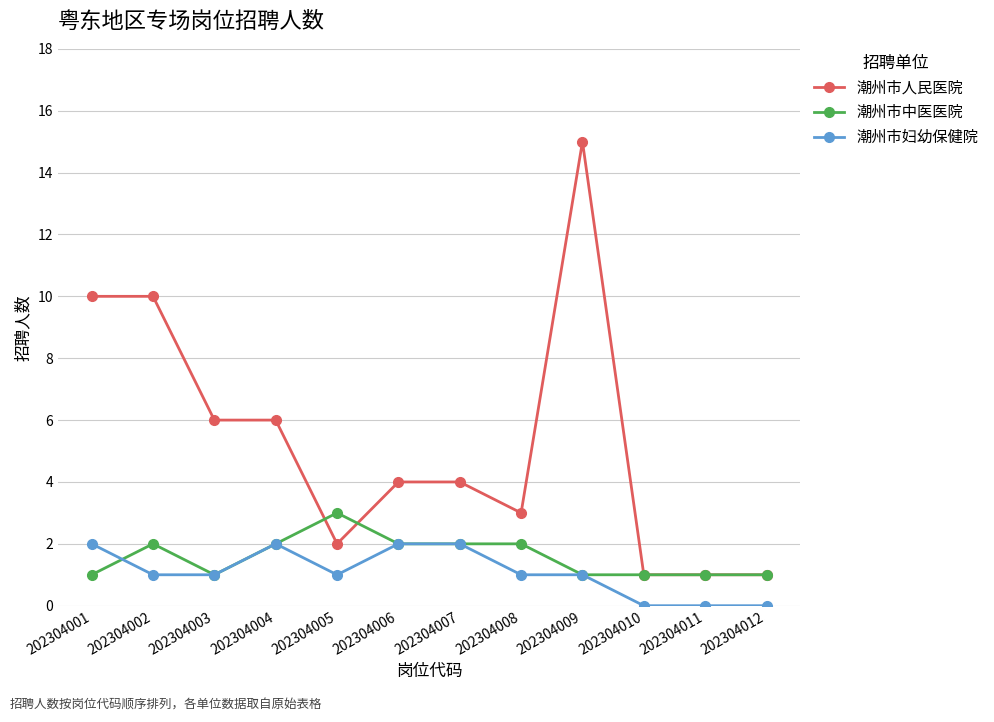

At which category does 潮州市中医医院 reach its first local peak?

202304002